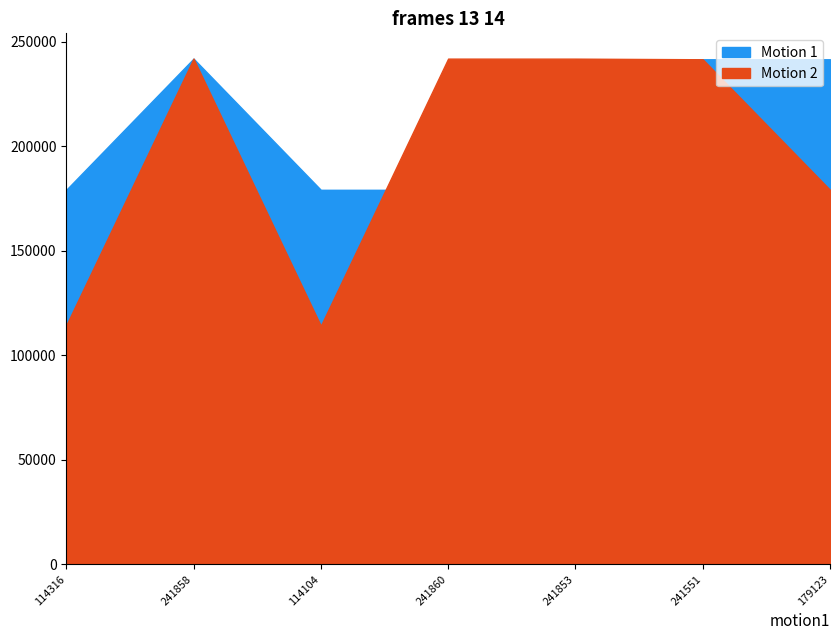

Between 114316 and 241551, which series saw the biggest shift?

Motion 2